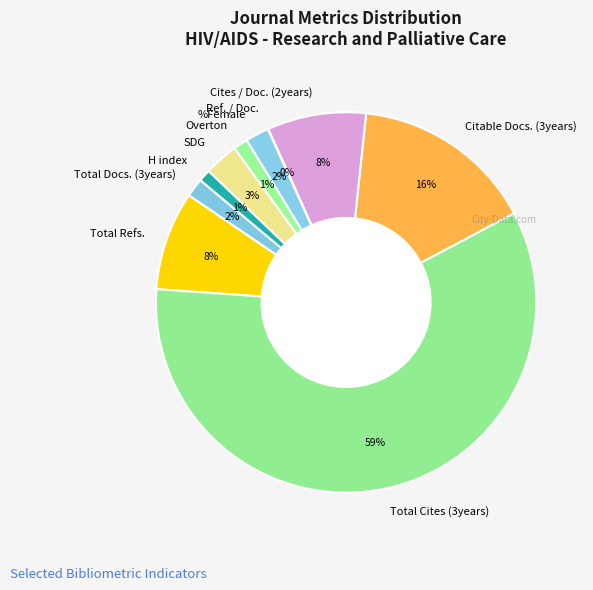

Which has a higher value, %Female or Cites / Doc. (2years)?

Cites / Doc. (2years)